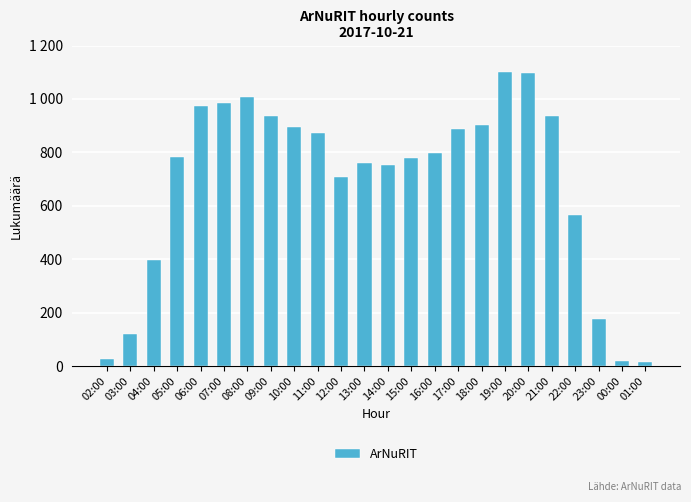

Are the bars horizontal?

No